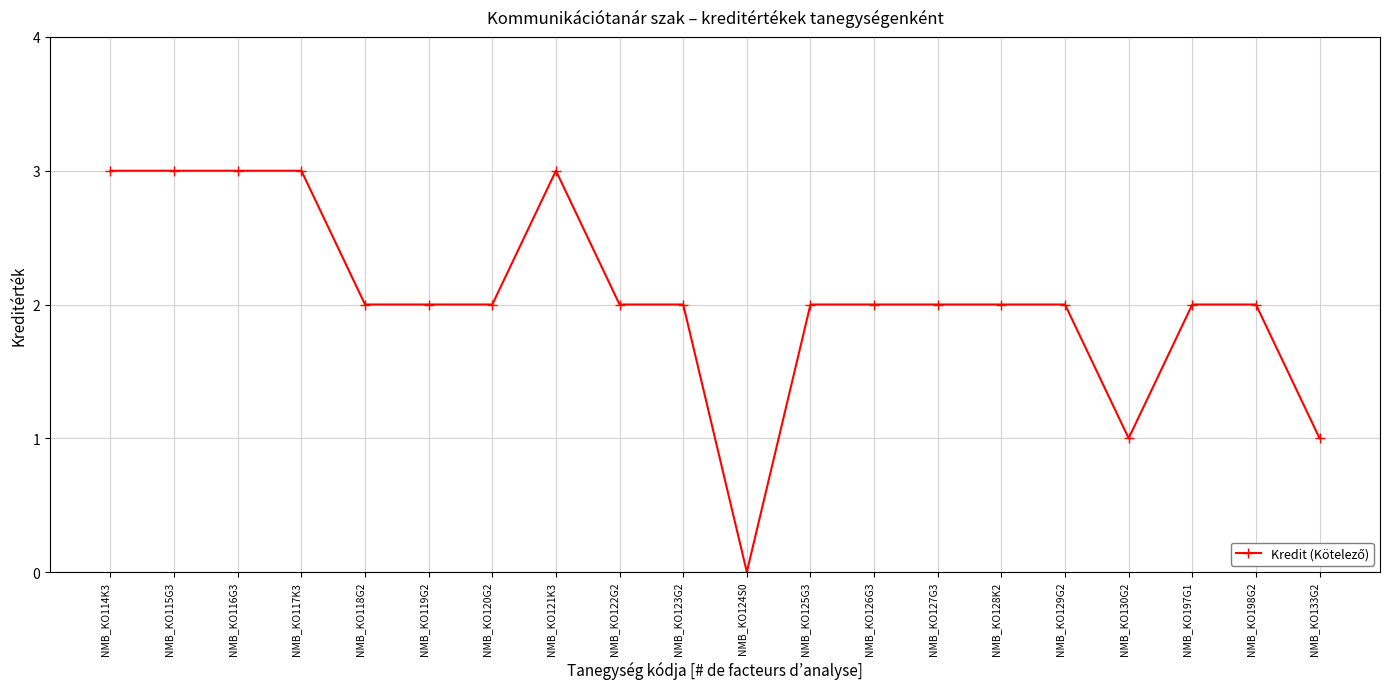

What is the label of the 9th point from the left?

NMB_KO122G2